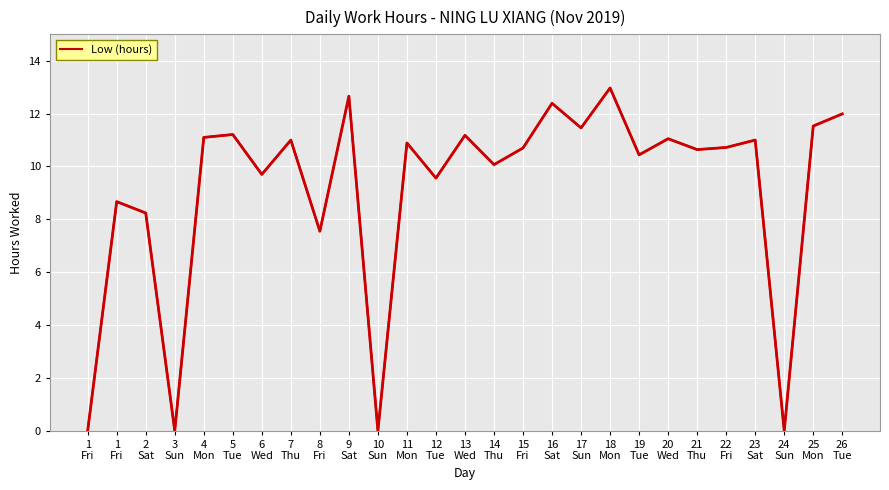

Does the chart display data point markers on the line(s)?

No